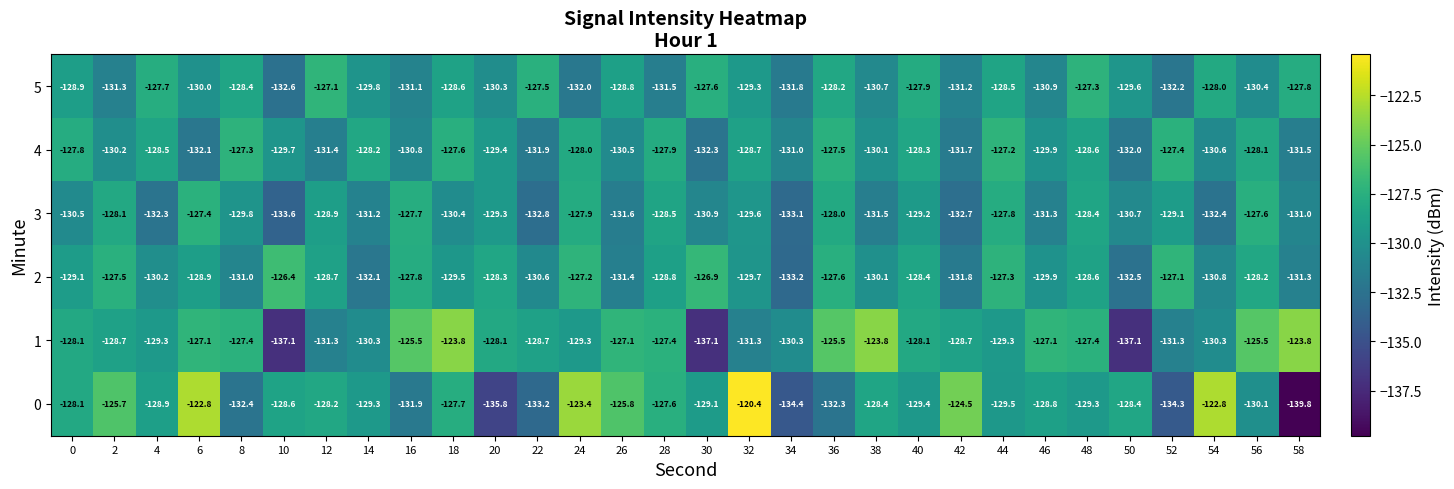

Which category has the highest value across all series?

32